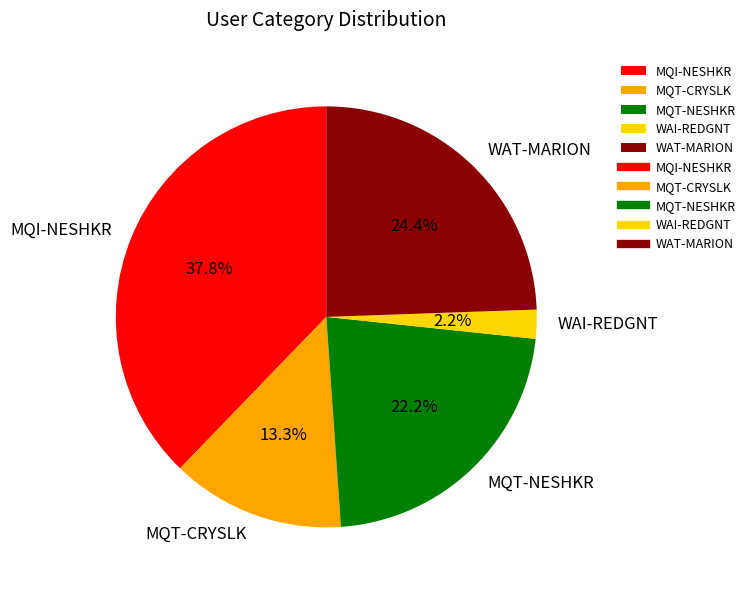

Which slice is the smallest?

WAI-REDGNT